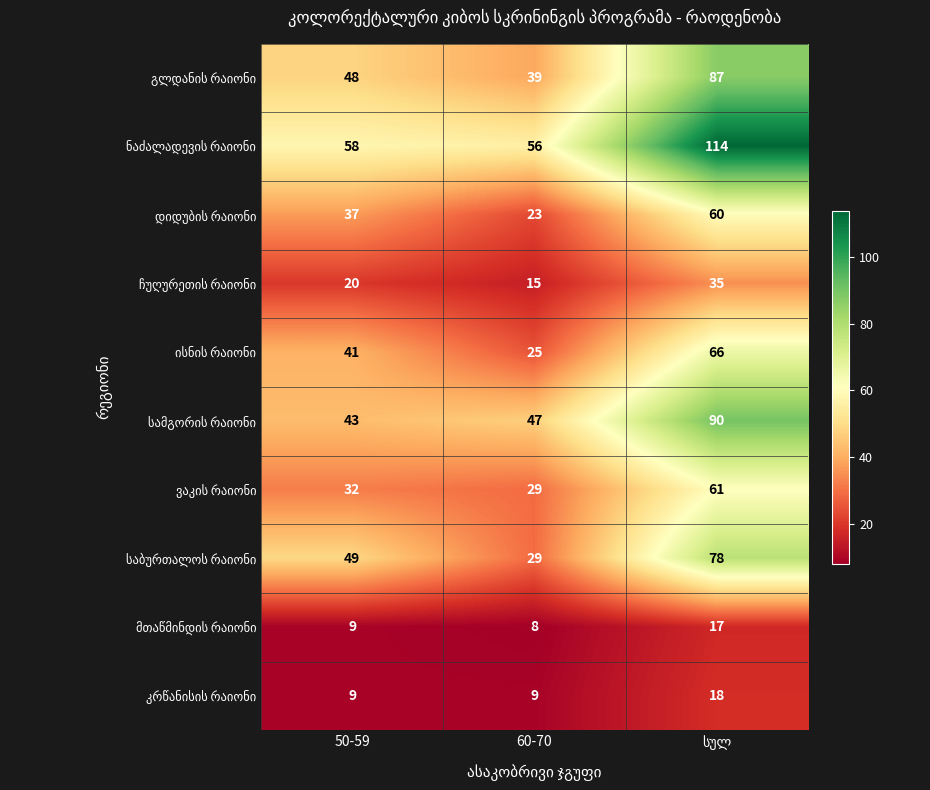

What is the total value across all series at 60-70?

280